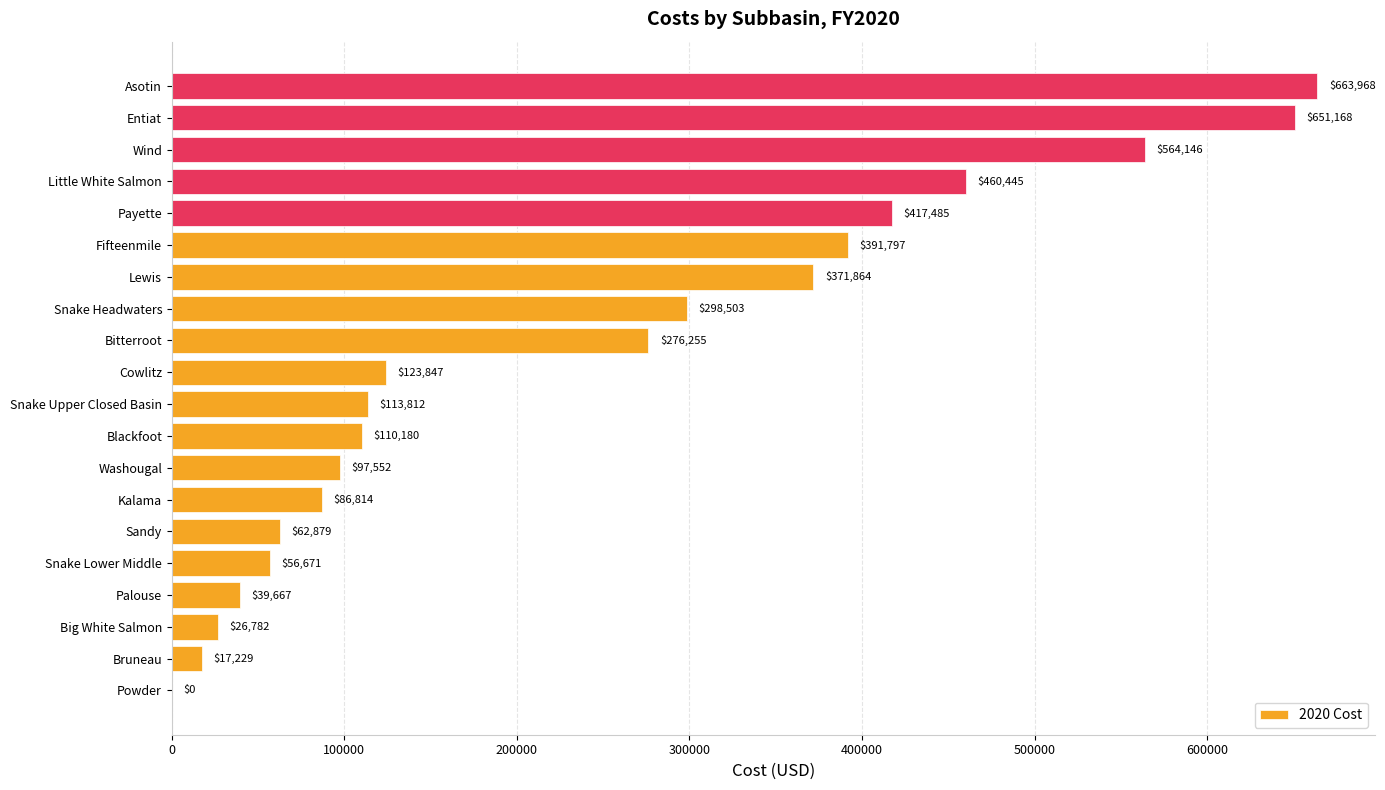

Reading bottom to top, transcribe all the data shown in this chart.

Powder=0	Bruneau=17229	Big White Salmon=26782	Palouse=39667	Snake Lower Middle=56671	Sandy=62879	Kalama=86814	Washougal=97552	Blackfoot=110180	Snake Upper Closed Basin=113812	Cowlitz=123847	Bitterroot=276255	Snake Headwaters=298503	Lewis=371864	Fifteenmile=391797	Payette=417485	Little White Salmon=460445	Wind=564146	Entiat=651168	Asotin=663968